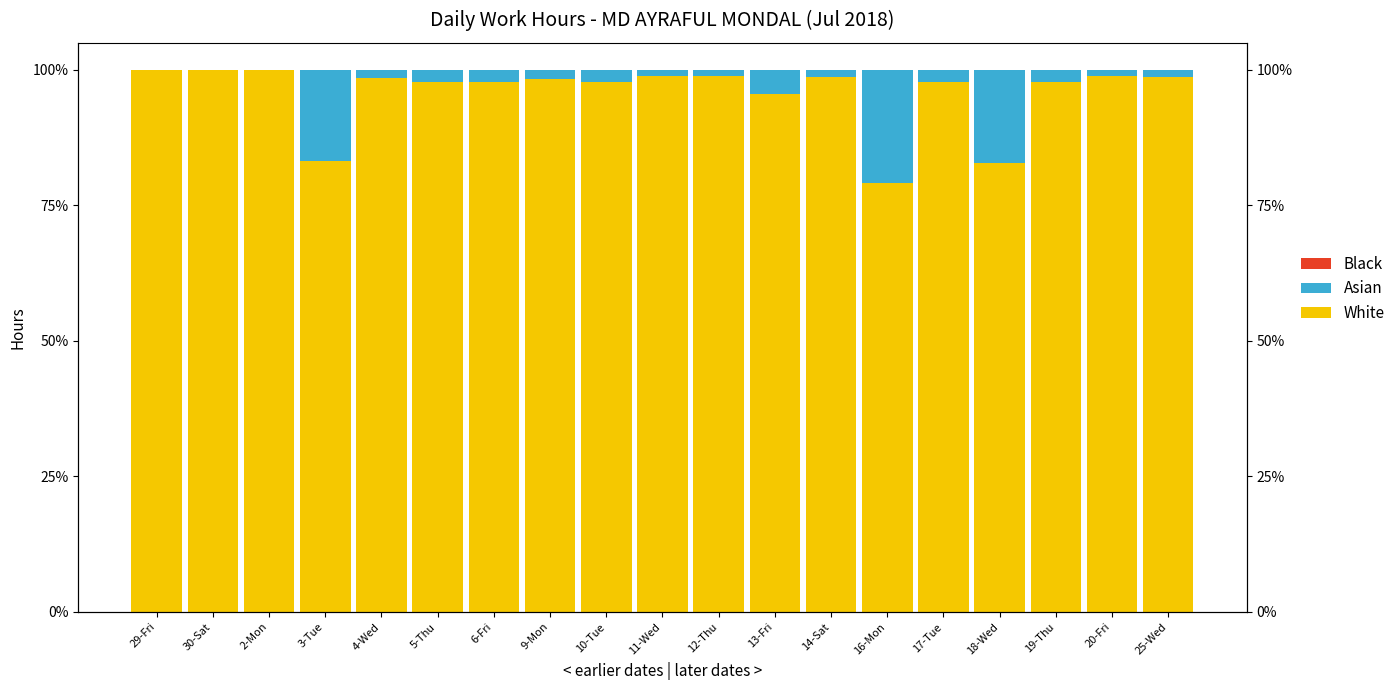

Reading left to right, extract all data points from this chart.

White: 29-Fri=100.0	30-Sat=100.0	2-Mon=100.0	3-Tue=83.3	4-Wed=98.6	5-Thu=97.8	6-Fri=97.7	9-Mon=98.3	10-Tue=97.7	11-Wed=98.8	12-Thu=98.9	13-Fri=95.6	14-Sat=98.7	16-Mon=79.1	17-Tue=97.8	18-Wed=82.9	19-Thu=97.7	20-Fri=98.8	25-Wed=98.7
Asian: 29-Fri=0.0	30-Sat=0.0	2-Mon=0.0	3-Tue=16.7	4-Wed=1.4	5-Thu=2.2	6-Fri=2.3	9-Mon=1.7	10-Tue=2.3	11-Wed=1.2	12-Thu=1.1	13-Fri=4.4	14-Sat=1.3	16-Mon=20.9	17-Tue=2.2	18-Wed=17.1	19-Thu=2.3	20-Fri=1.2	25-Wed=1.3
Black: 29-Fri=0.0	30-Sat=0.0	2-Mon=0.0	3-Tue=0.0	4-Wed=0.0	5-Thu=0.0	6-Fri=0.0	9-Mon=0.0	10-Tue=0.0	11-Wed=0.0	12-Thu=-0.0	13-Fri=0.0	14-Sat=0.0	16-Mon=0.0	17-Tue=0.0	18-Wed=0.0	19-Thu=0.0	20-Fri=0.0	25-Wed=0.0